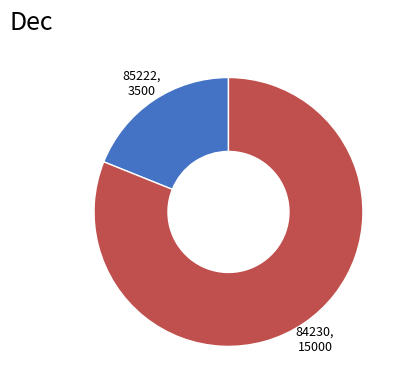

Combined, do 85222 and 84230 account for over 50%?

Yes